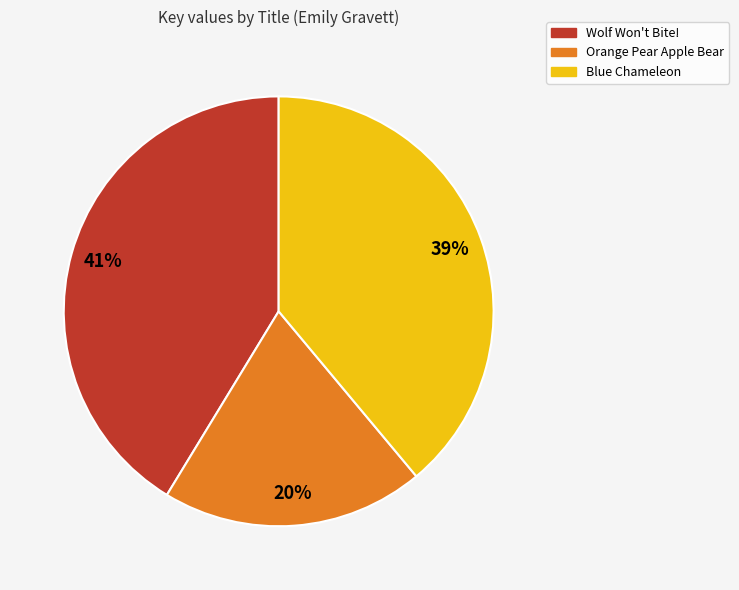

Is the sum of Blue Chameleon and Orange Pear Apple Bear greater than half?

Yes